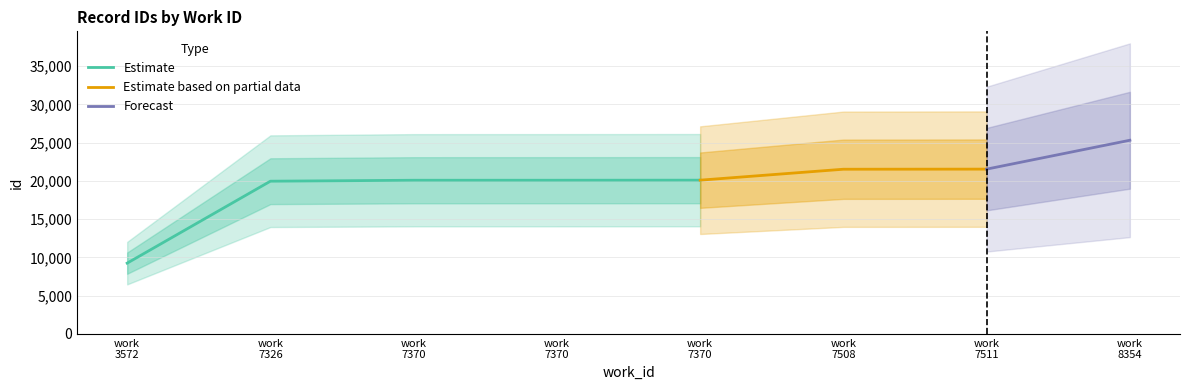

The chart shows a value of 32747 at 7508. True or false?

False